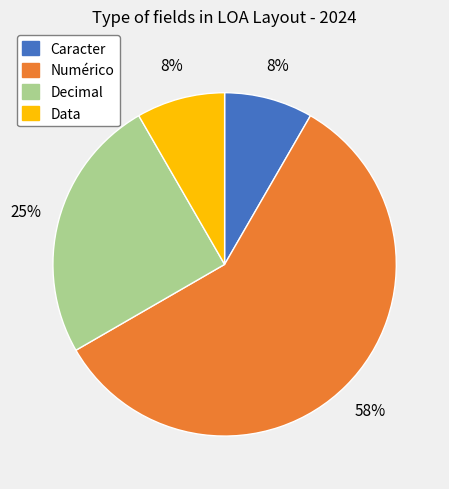

What is the majority slice?

Numérico